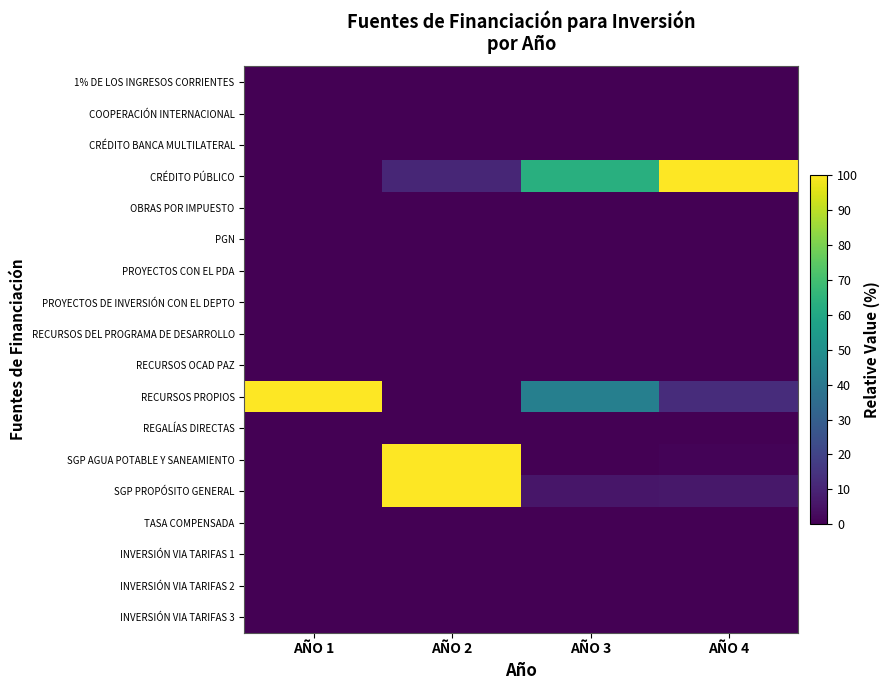

At AÑO 1, list the series in order from largest to smallest.

RECURSOS PROPIOS, 1% DE LOS INGRESOS CORRIENTES, COOPERACIÓN INTERNACIONAL, CRÉDITO BANCA MULTILATERAL, CRÉDITO PÚBLICO, OBRAS POR IMPUESTO, PGN, PROYECTOS CON EL PDA, PROYECTOS DE INVERSIÓN CON EL DEPTO, RECURSOS DEL PROGRAMA DE DESARROLLO, RECURSOS OCAD PAZ, REGALÍAS DIRECTAS, SGP AGUA POTABLE Y SANEAMIENTO, SGP PROPÓSITO GENERAL, TASA COMPENSADA, INVERSIÓN VIA TARIFAS 1, INVERSIÓN VIA TARIFAS 2, INVERSIÓN VIA TARIFAS 3